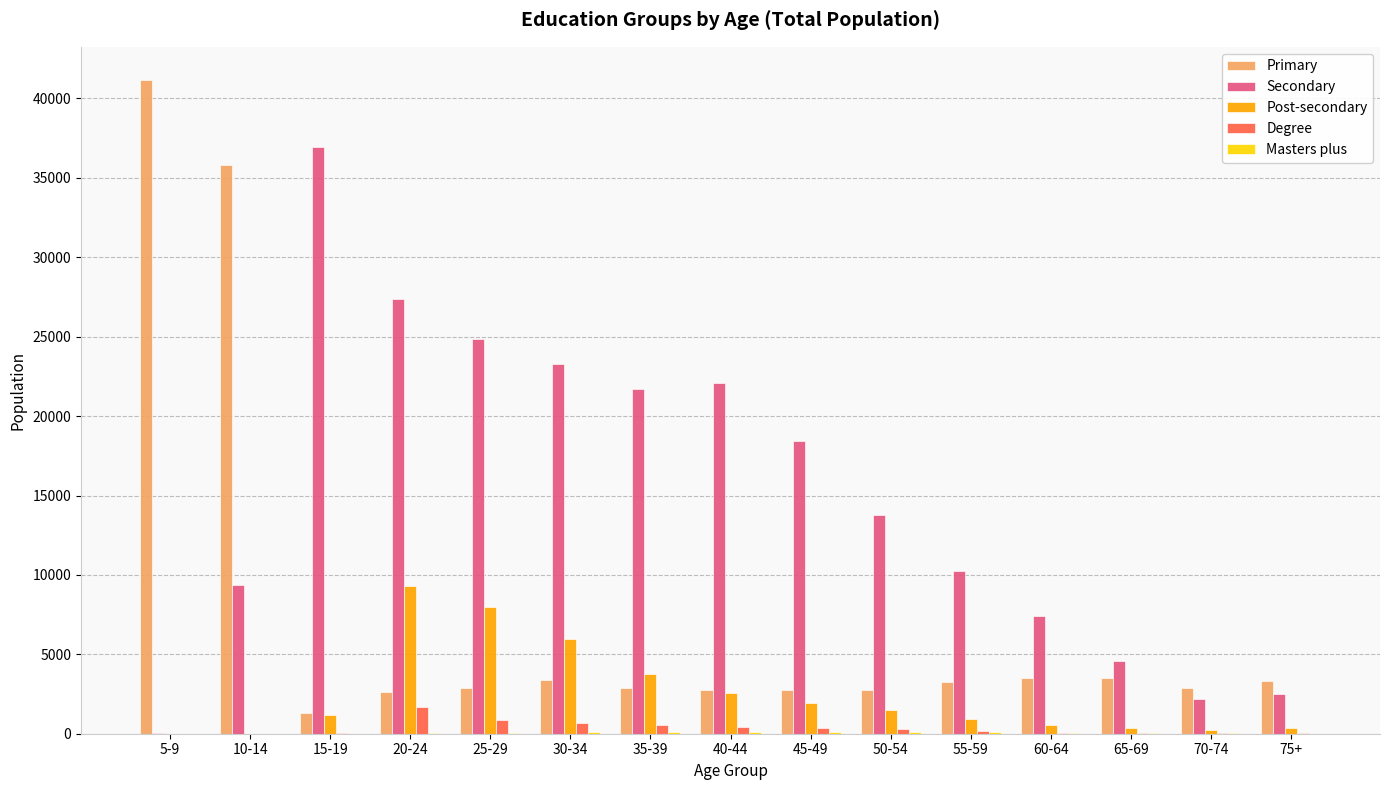

At which category does the chart reach its peak across all series?

5-9